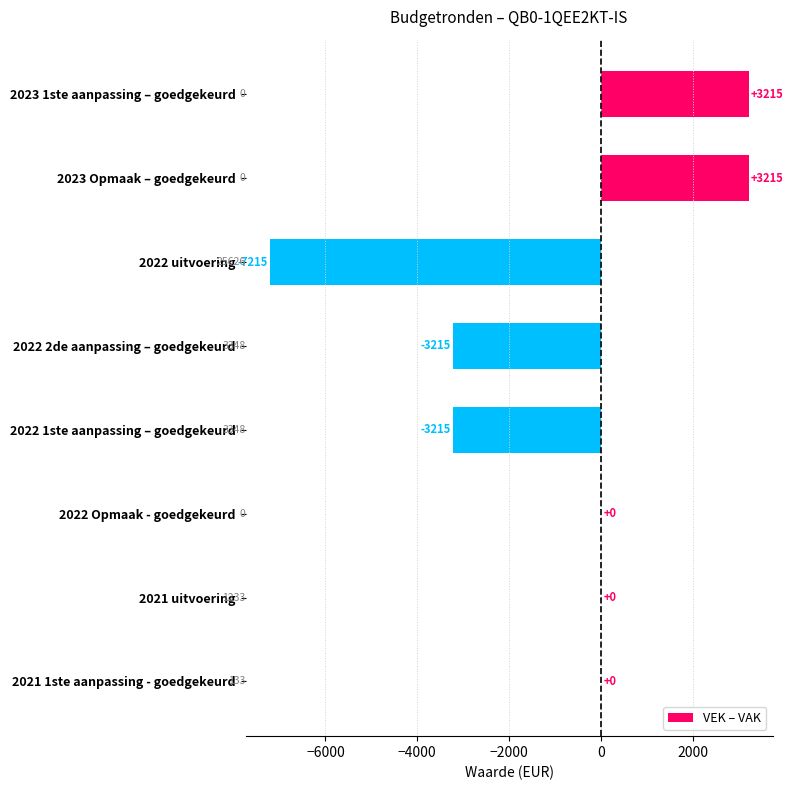

How many categories are shown in the chart?

8